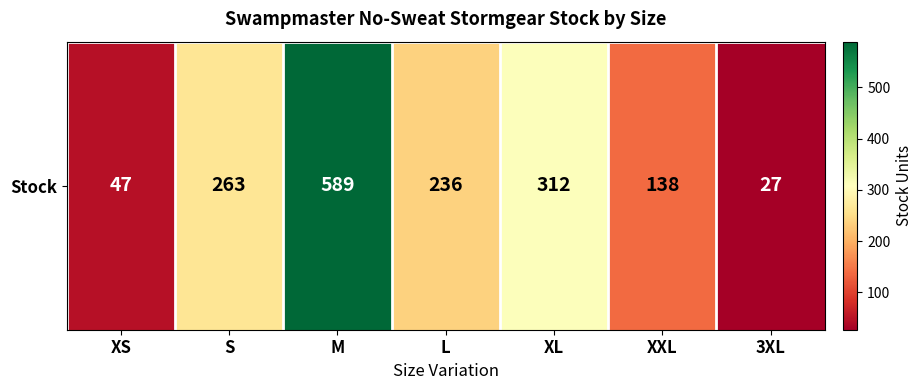

Read the value at XXL, to the nearest 100.

100